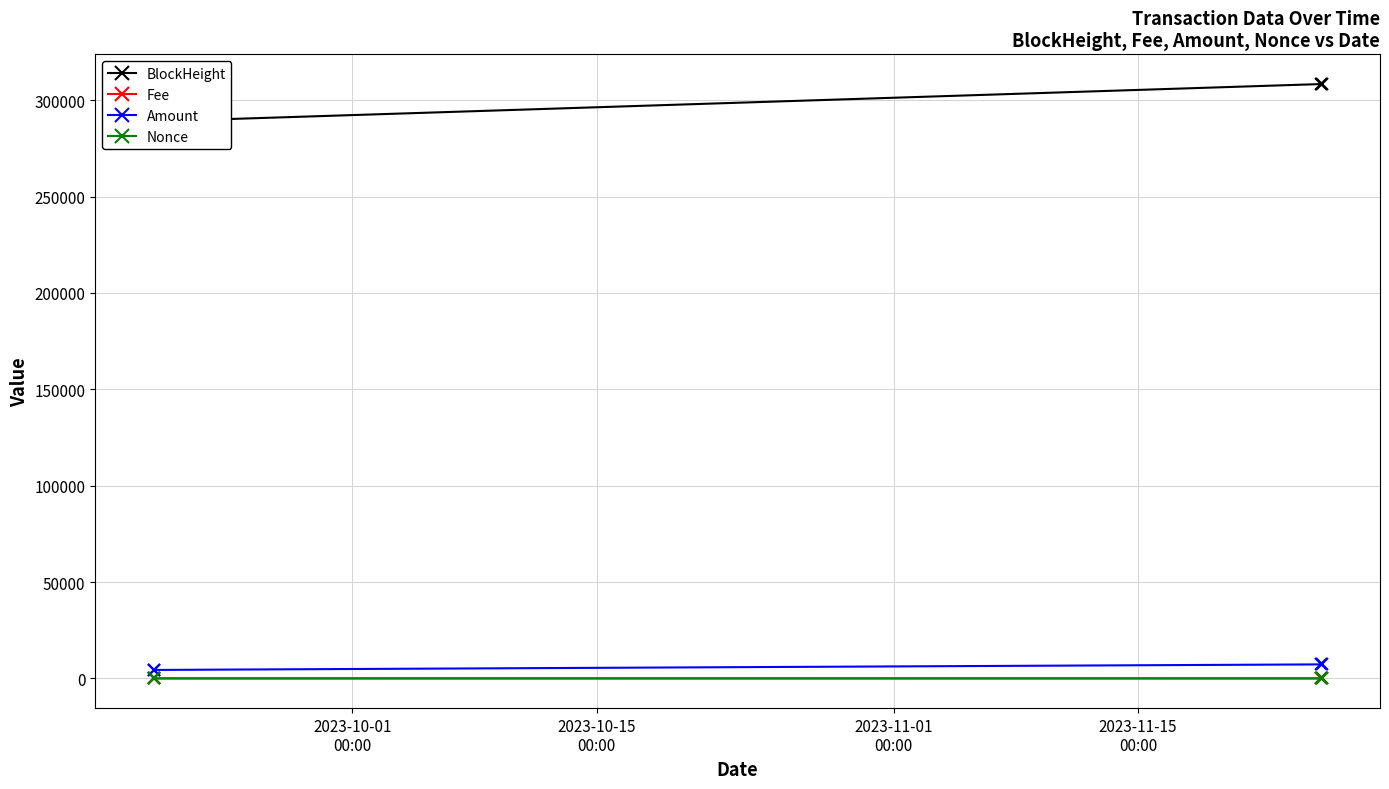

True or false: Nonce and Amount cross at least once.

False